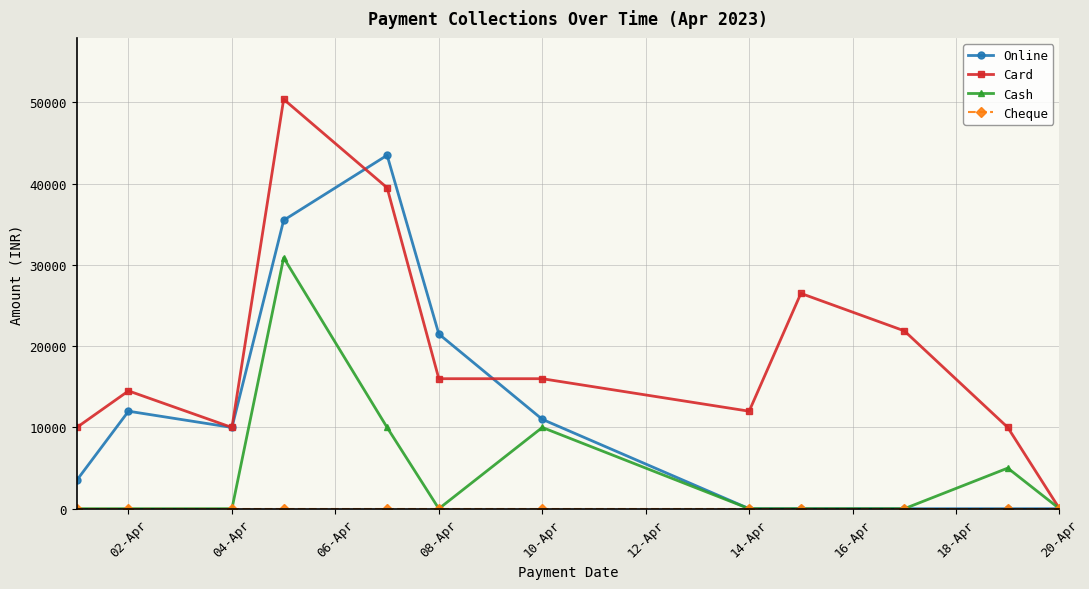

How many lines are shown in the chart?

4